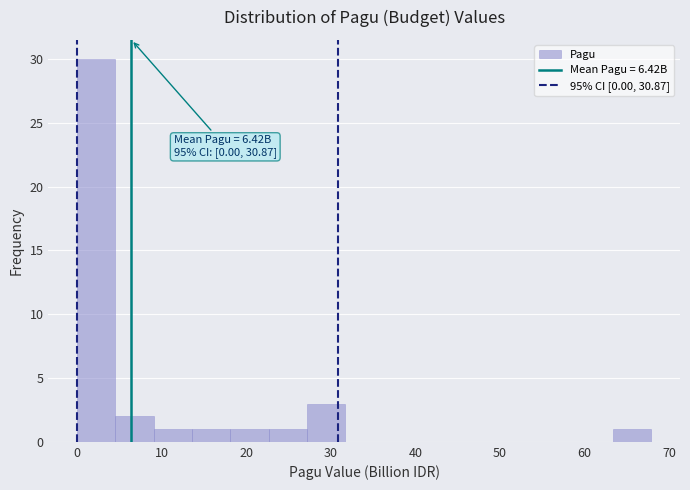

Over which range of the x-axis is the bar tallest?

0 to 5